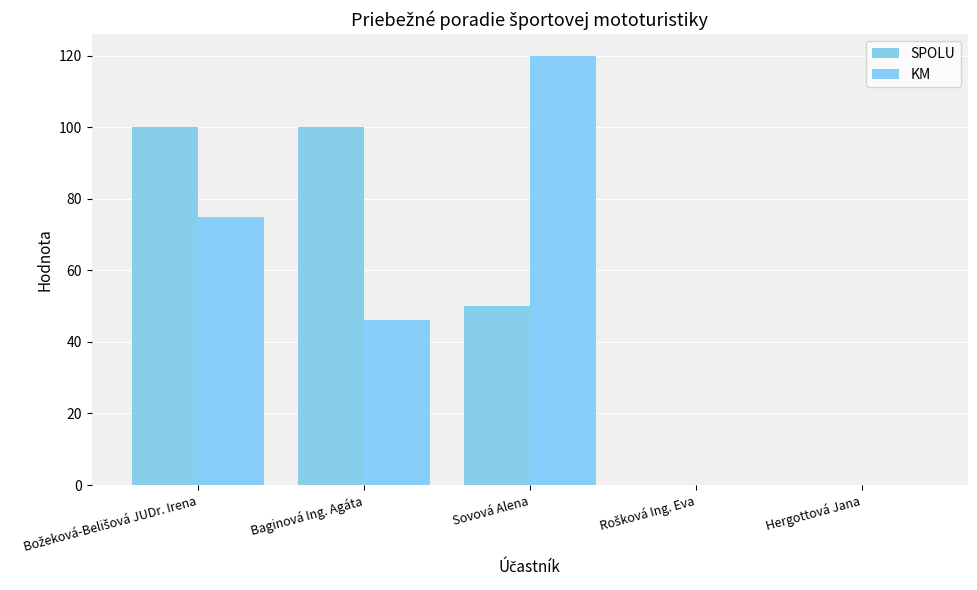

Where does the KM series first go above 46?

Božeková-Belišová JUDr. Irena